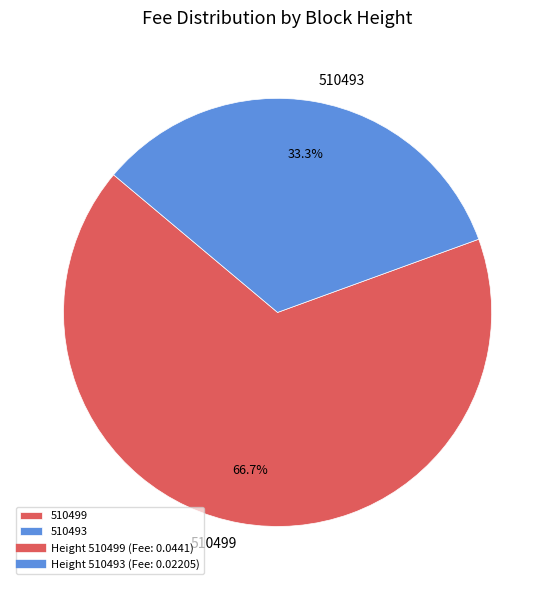

Is it true that 510493 is 41% of the pie?

False